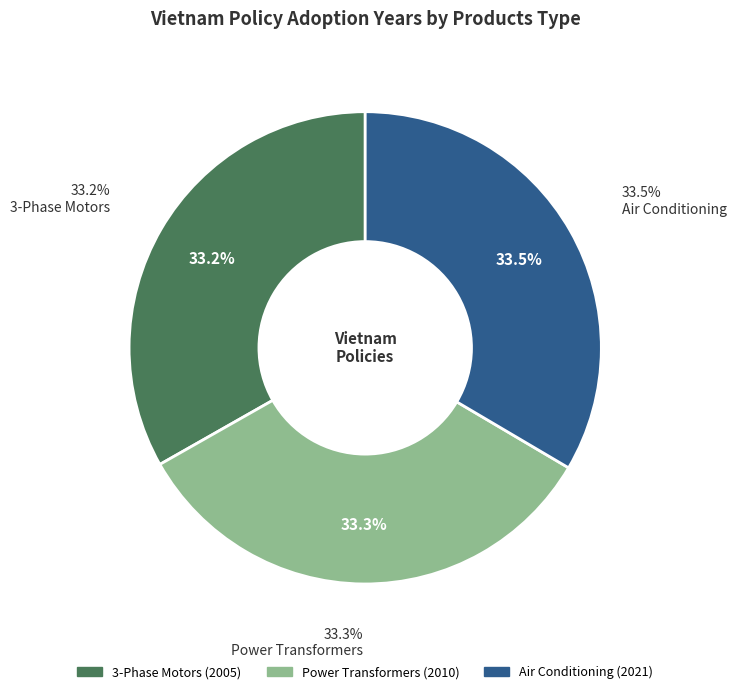

Combined, what portion of the pie is Air Conditioning and 3-Phase Motors?

66.7%